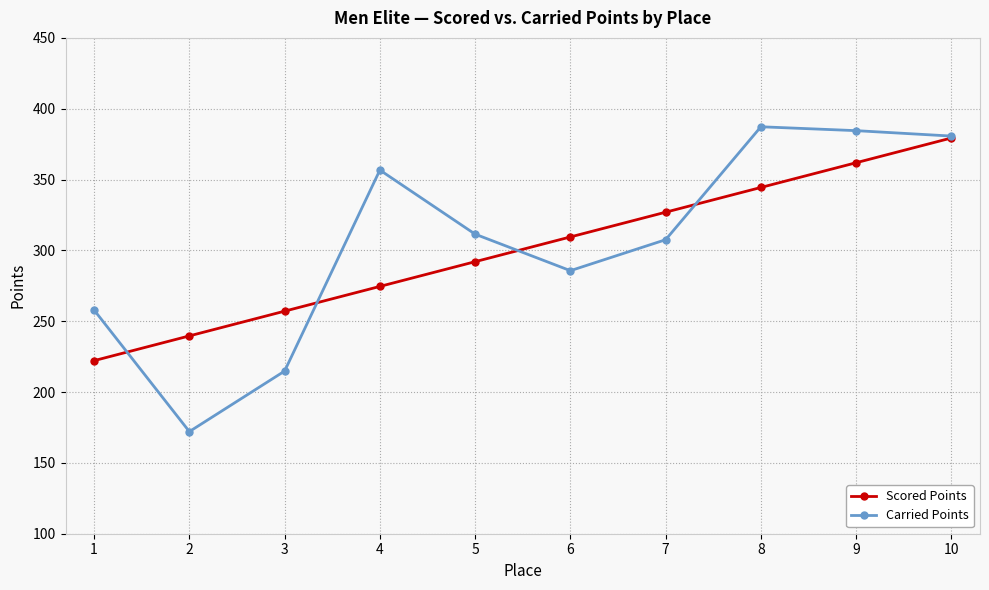

The value of Scored Points at 9 is 361.9. True or false?

True